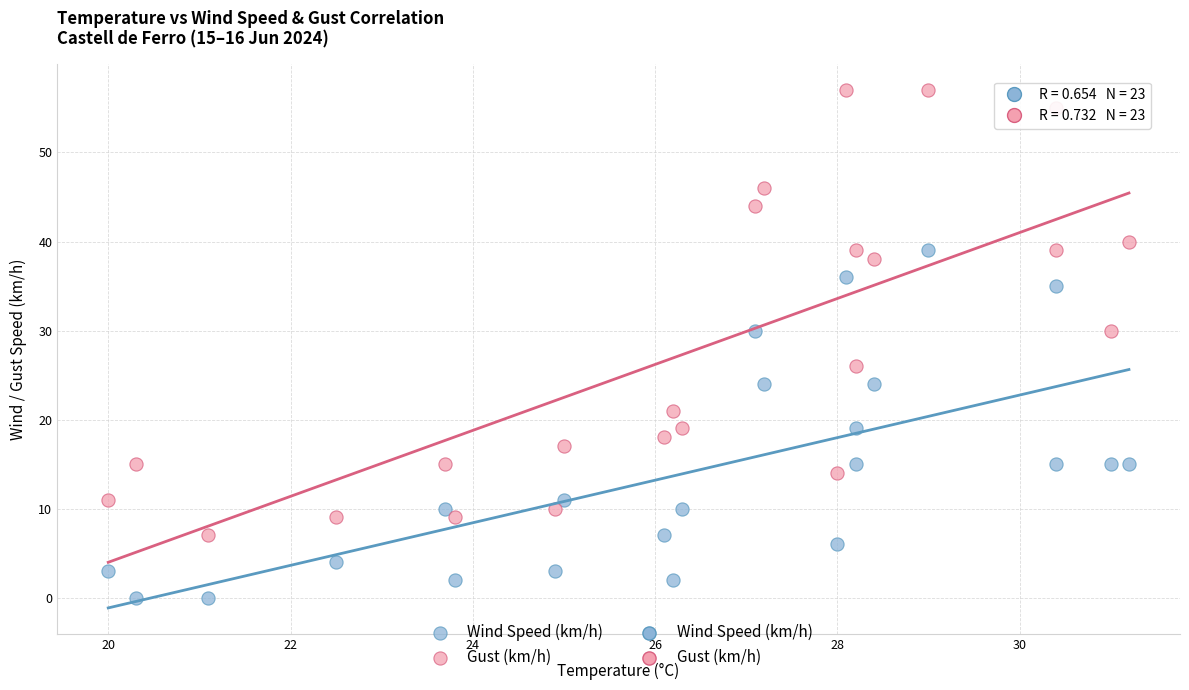

Which series has the largest Y range (max minus min)?

Gust (km/h)